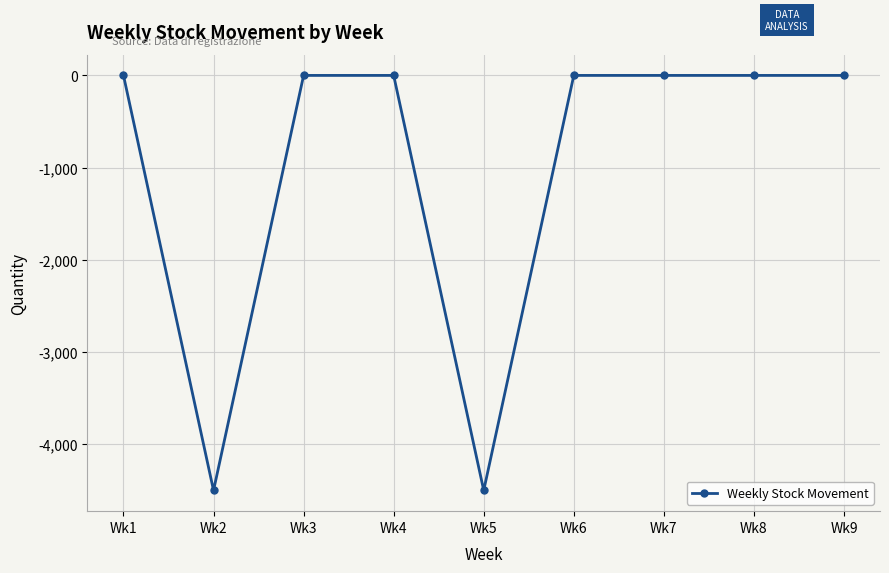

Does the chart have visible grid lines?

Yes